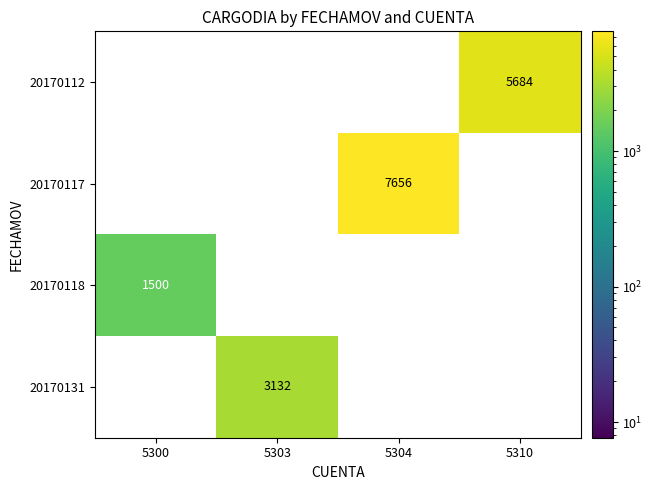

Which series has the widest spread of values?

20170117